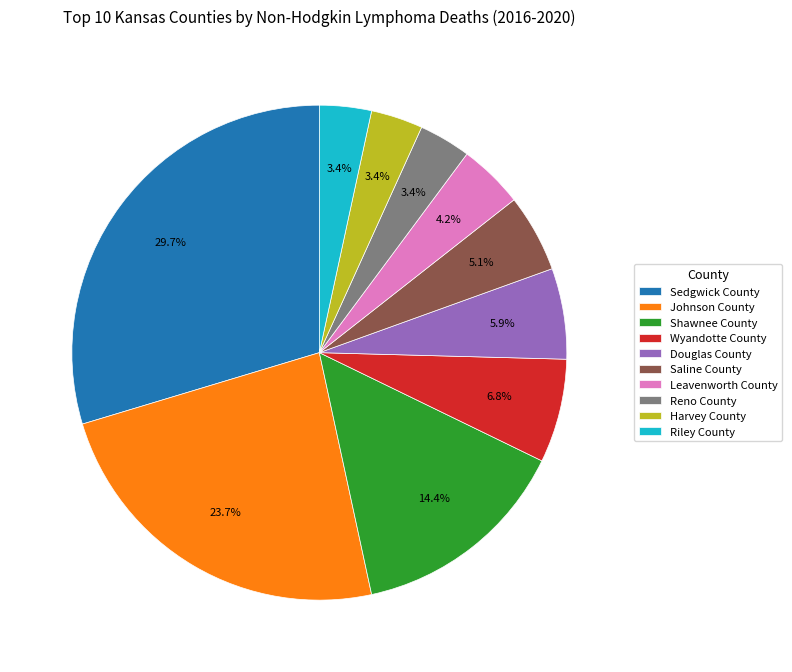

The Saline County slice represents 14% of the pie. True or false?

False